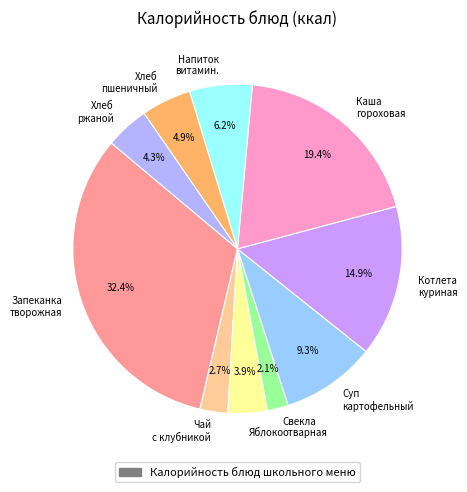

To the nearest percent, what is the average slice percentage?

10%